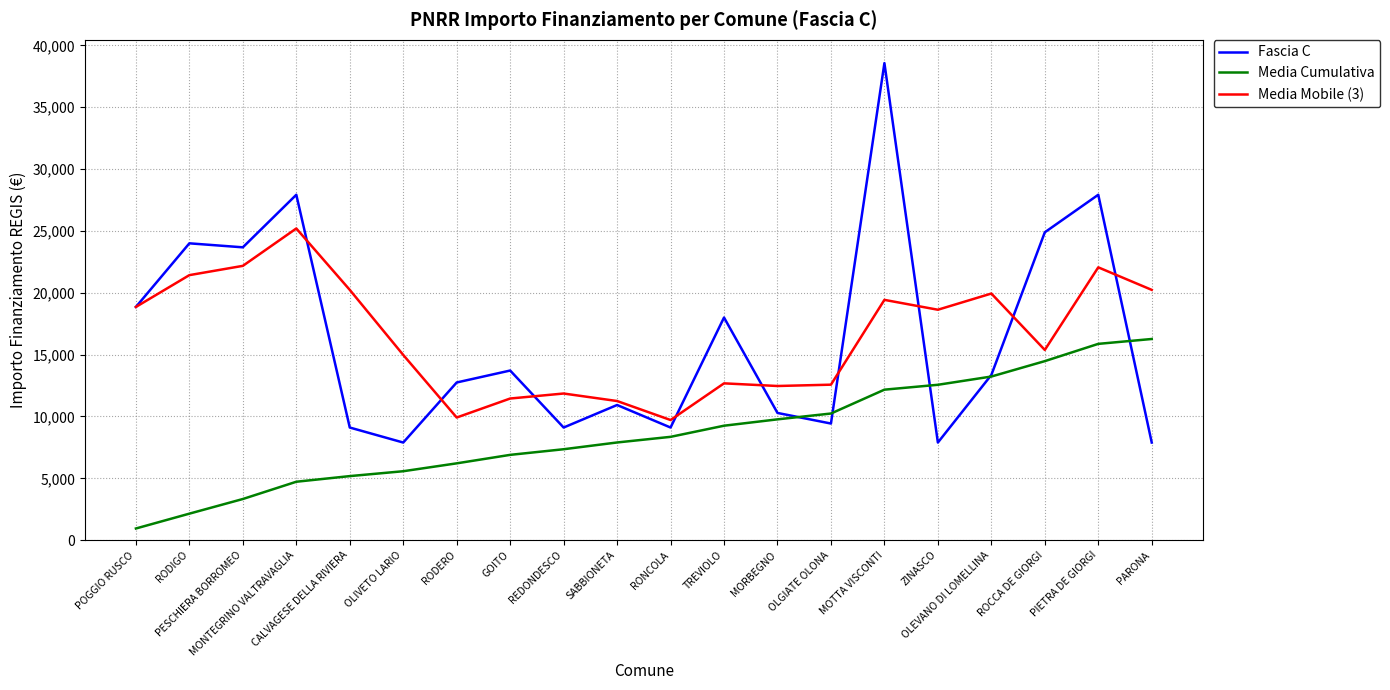

What is the difference between the maximum and minimum values in the Media Mobile (3) series?

15485.0